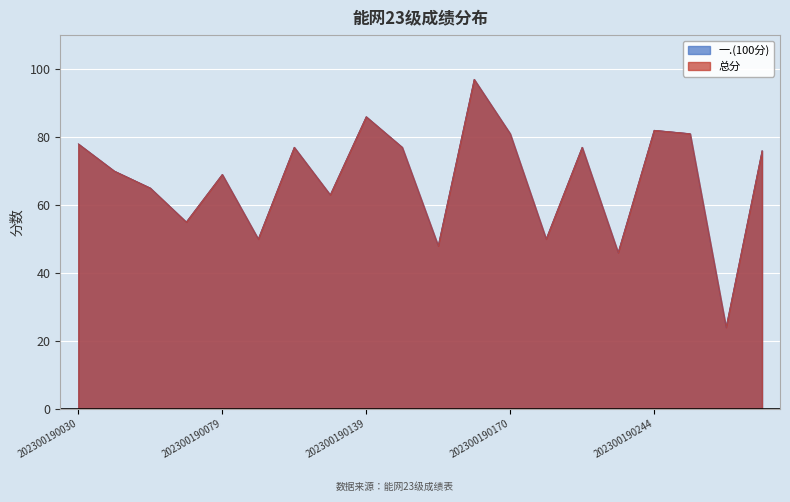

True or false: 一.(100分) has more than 1 points higher than both neighbors.

True